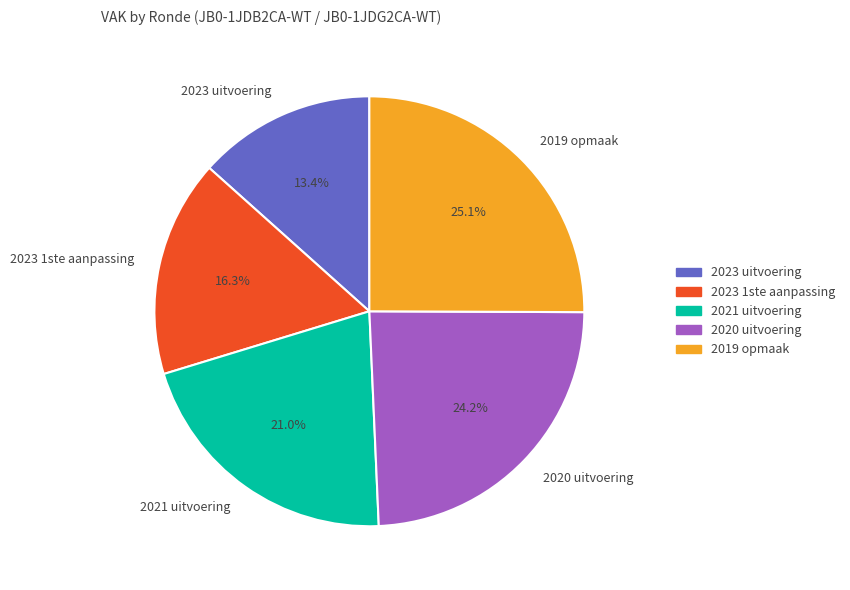

To the nearest percent, what portion does 2023 uitvoering represent?

13%